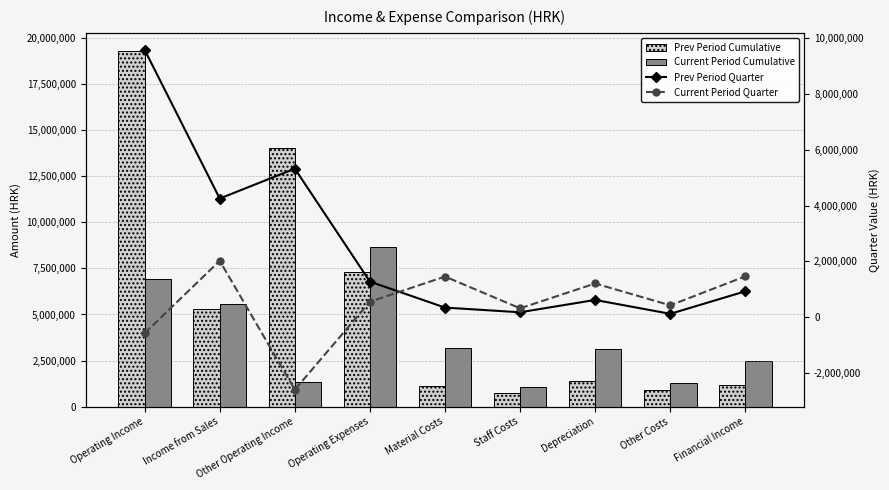

What is the average value of the Prev Period Quarter series?

2514800